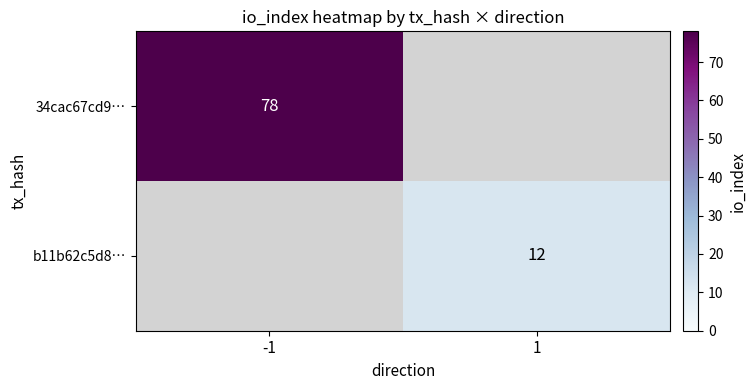

True or false: b11b62c5d8… has a value of 12 at 1.

True